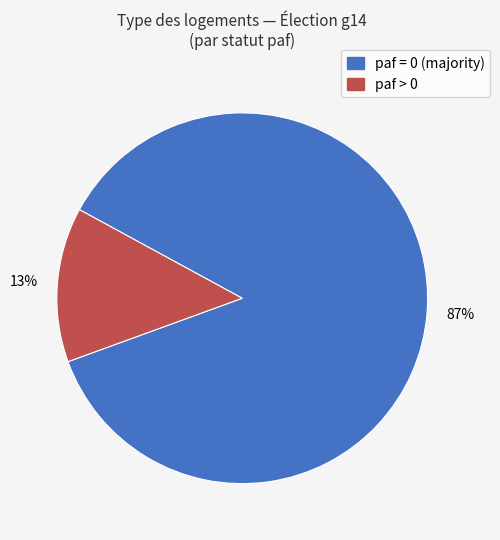

Is there any slice that represents more than half of the pie?

Yes